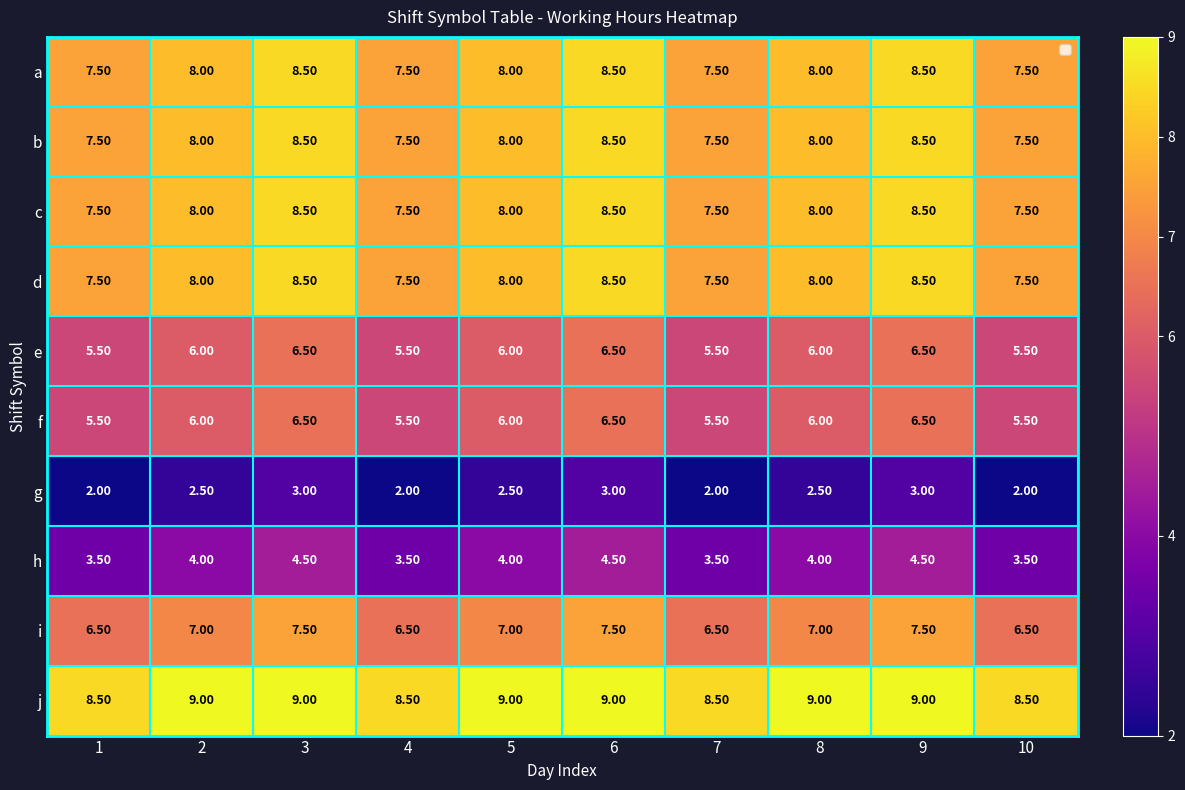

Which series has the largest total across all categories?

j